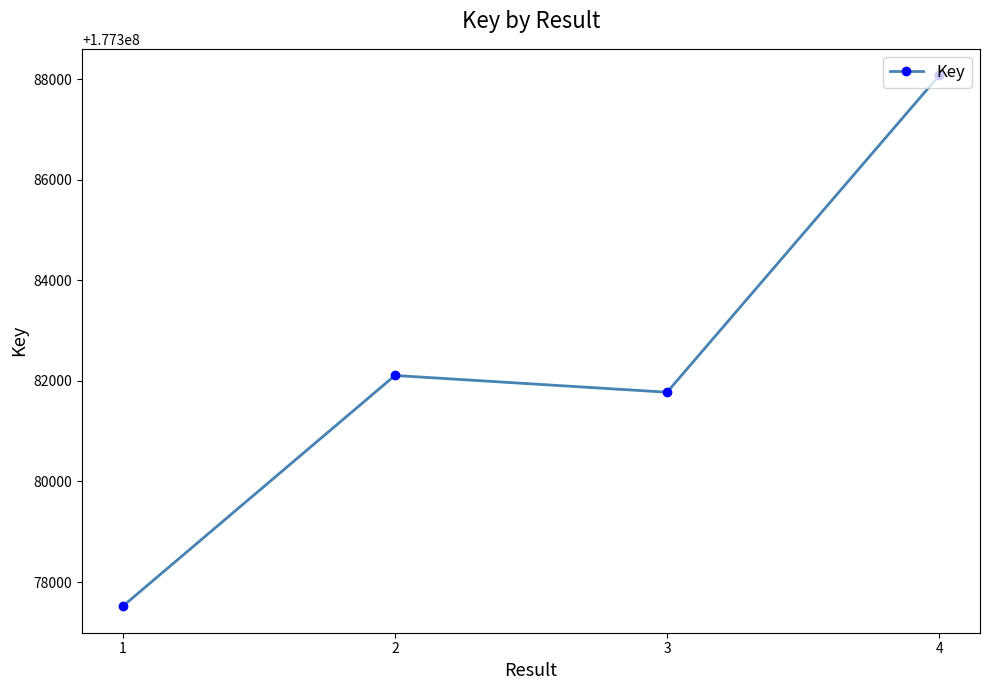

The value at 2 is 177382108. True or false?

True